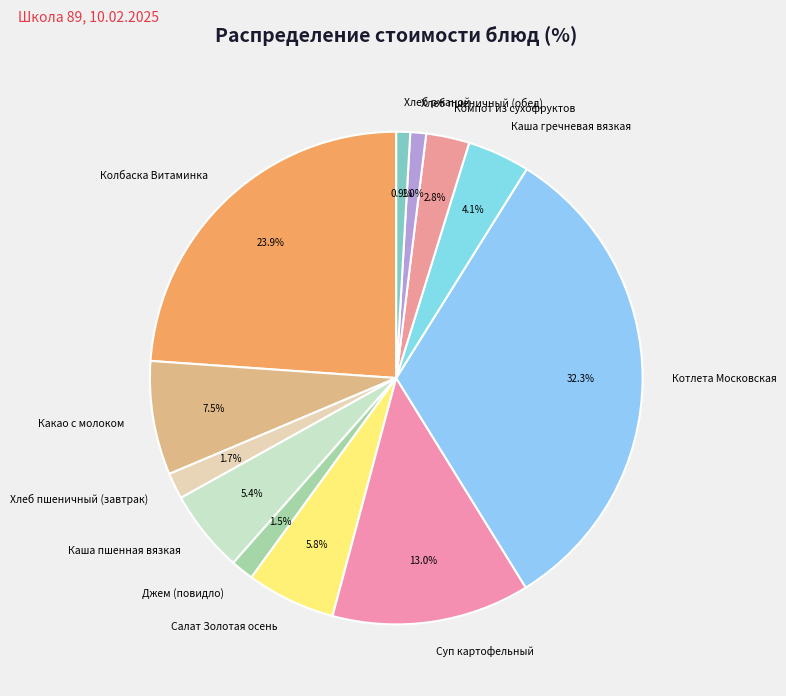

To the nearest percent, what is the difference between the largest and smallest slice percentages?

31%